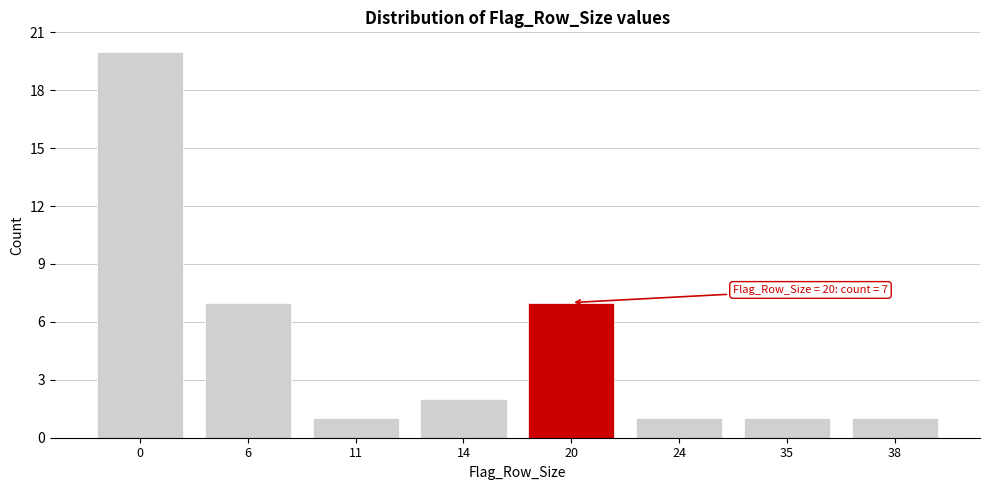

Reading left to right, what are all the values shown in this chart?

0=20	6=7	11=1	14=2	20=7	24=1	35=1	38=1